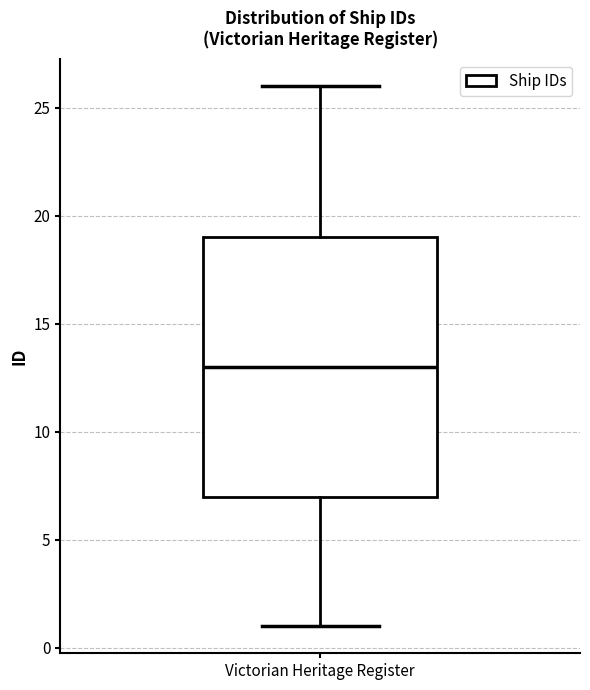

Read this box plot against the y-axis: the position of the median line, the range covered by the box, and the ends of both whiskers. The values are not printed on the chart, so give them approximately, as read against the axis.

median 13, box 7 to 19, whiskers 1 to 26